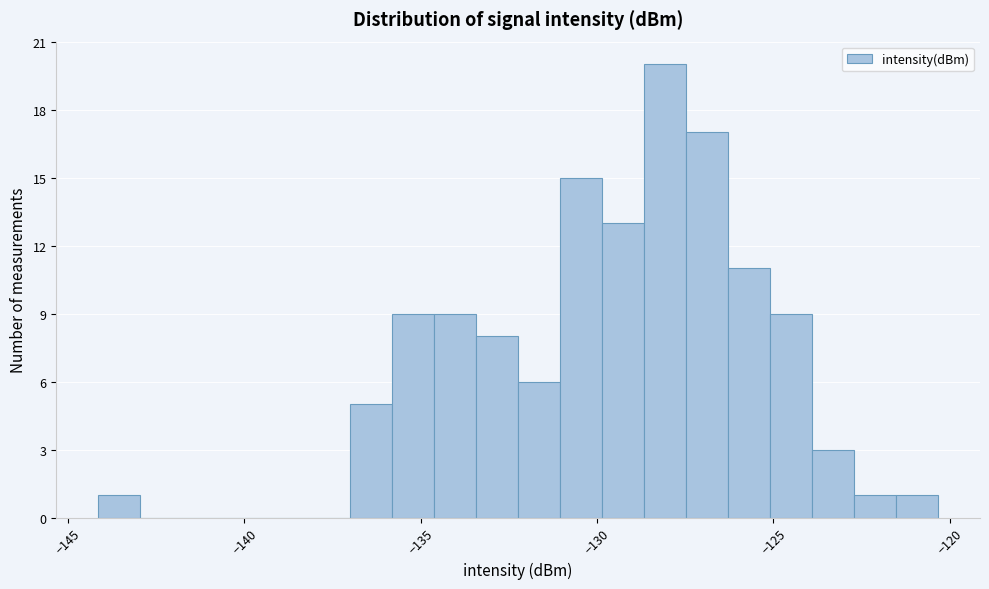

Around what value on the x-axis is the tallest bar? Give the approximate position of its centre, as read against the axis.

-128.0